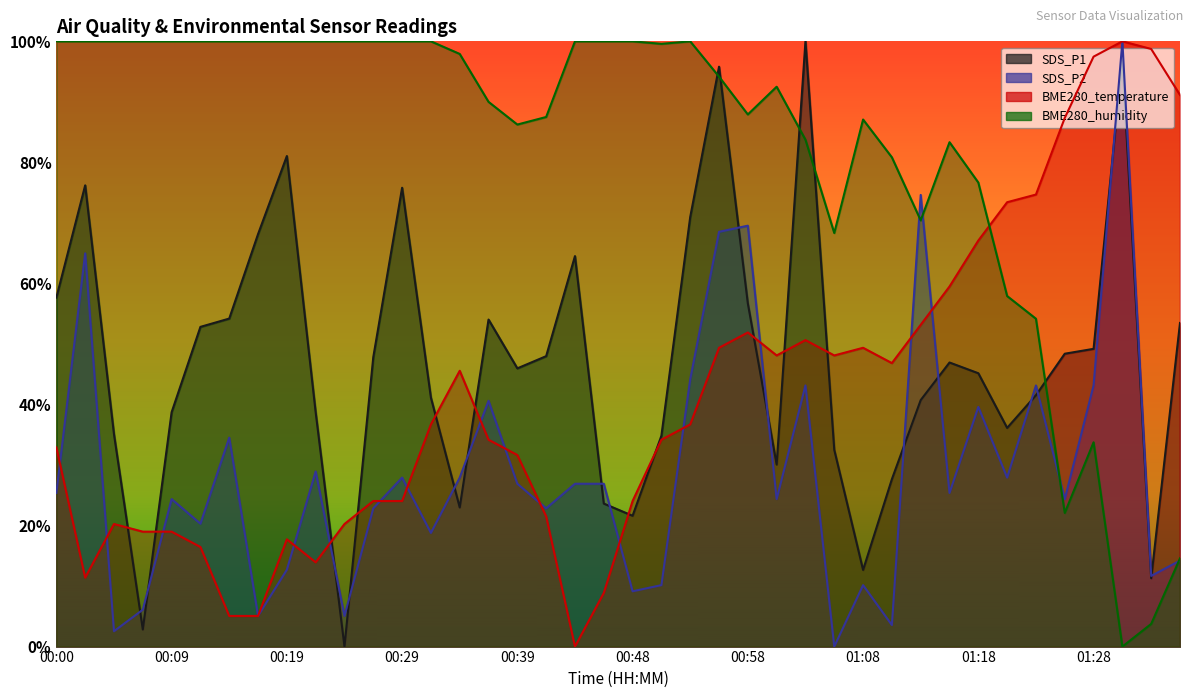

What is the approximate value of SDS_P1 at 00:02?

0.8